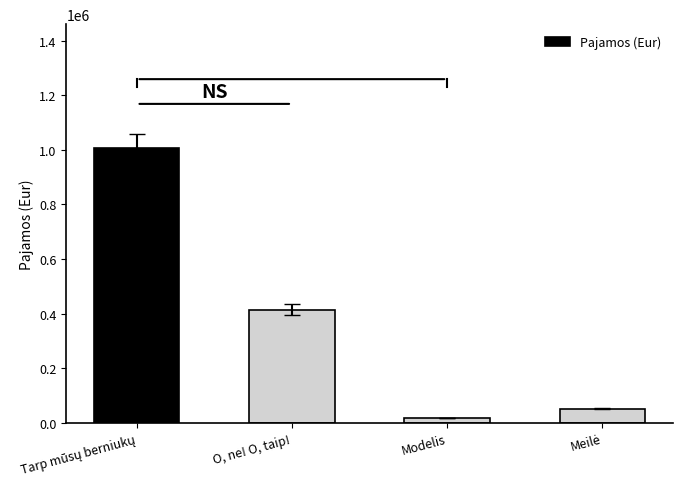

What is the average value?

372695.7